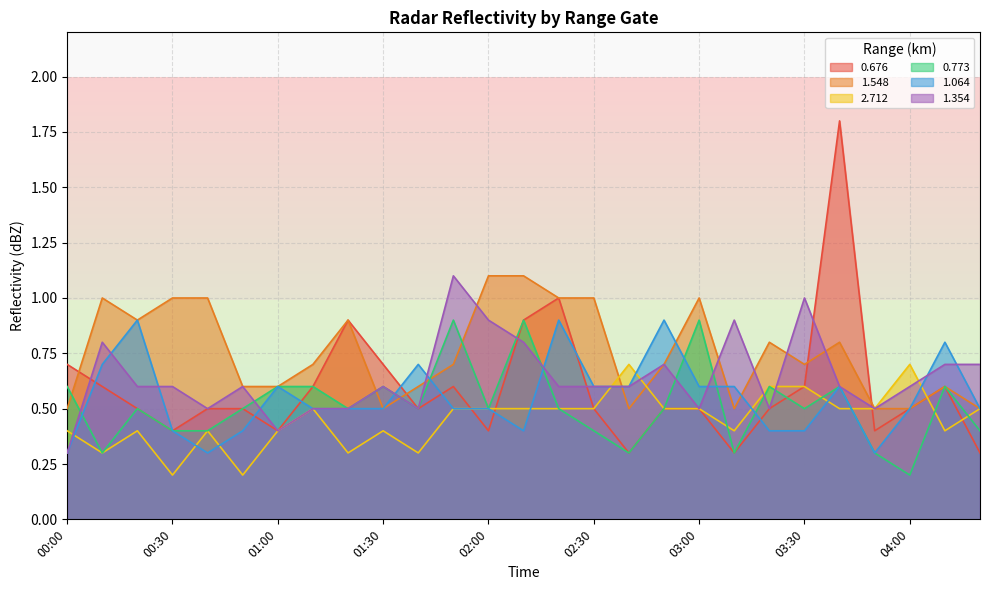

Where is the first local minimum for 2.712?

00:10